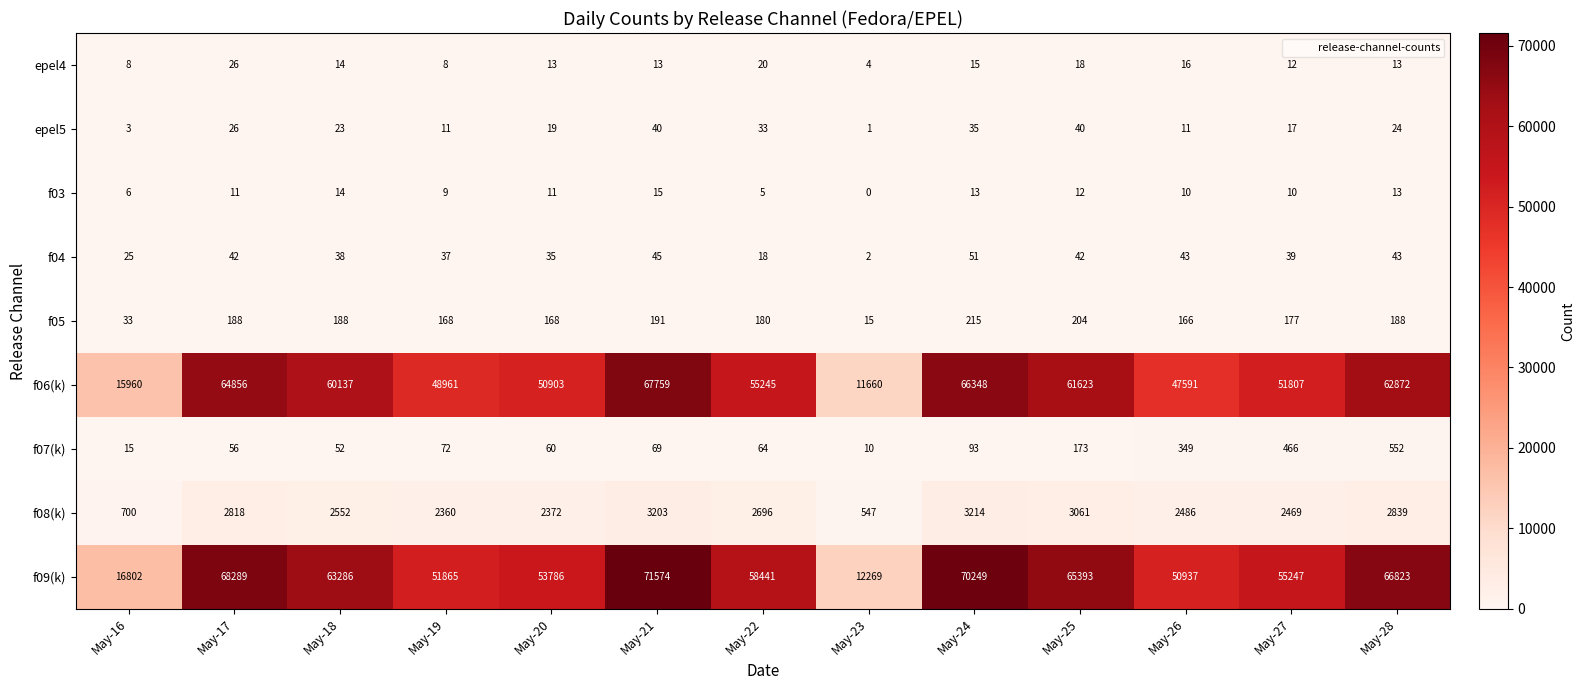

Between May-22 and May-23, which series saw the biggest shift?

f09(k)